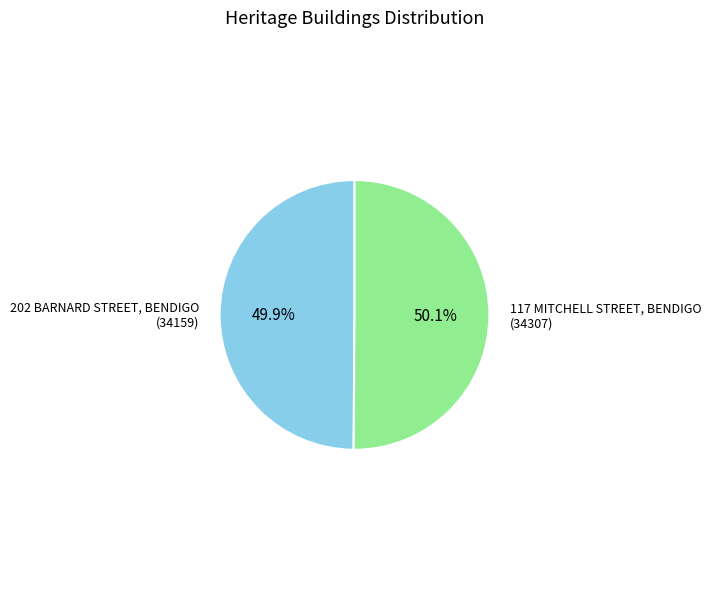

How many segments does this pie chart have?

2